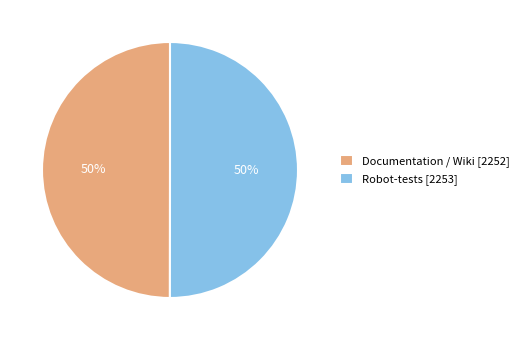

Is the sum of Documentation / Wiki [2252] and Robot-tests [2253] greater than half?

Yes